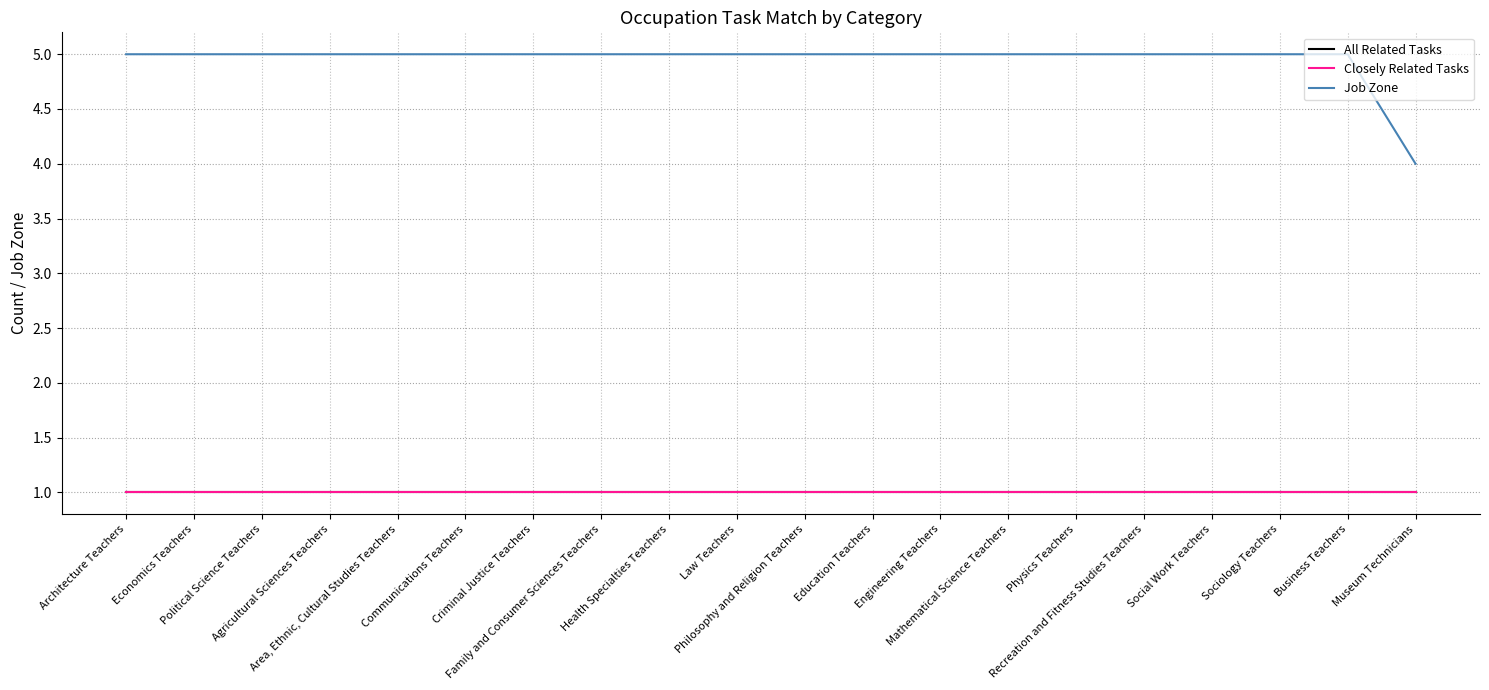

Is this an area chart (filled region under the line)?

No